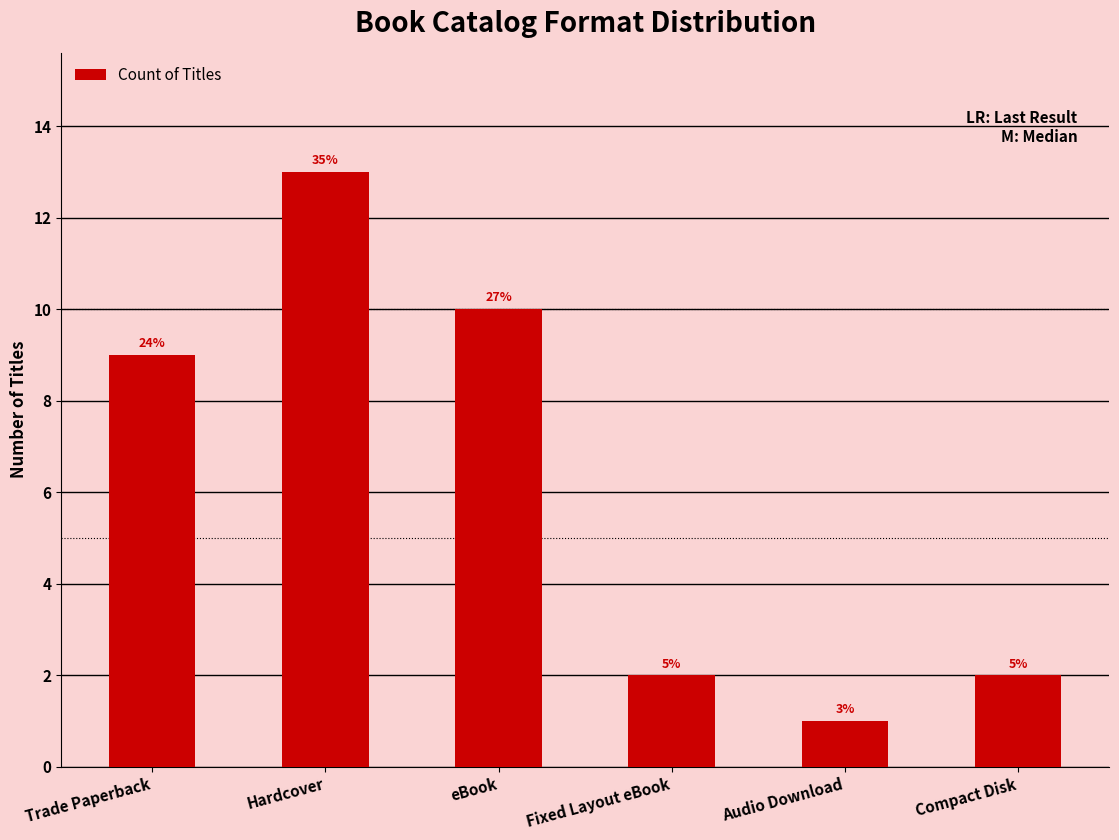

How many bars are there in total?

6